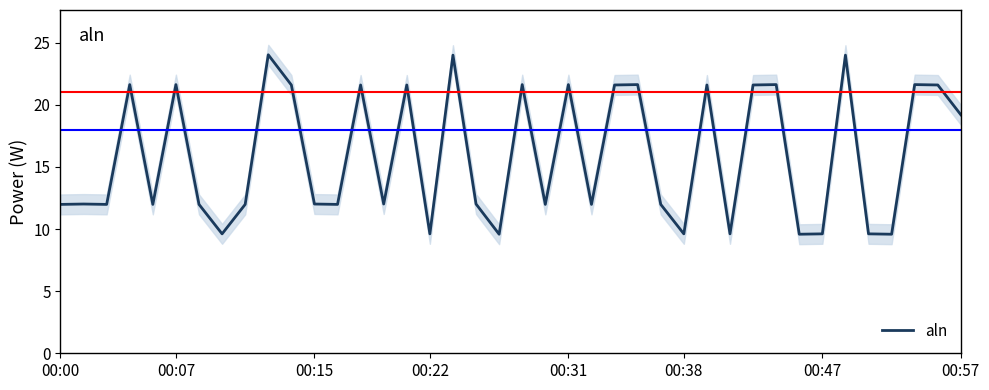

What is the maximum value shown in the chart?

24.0